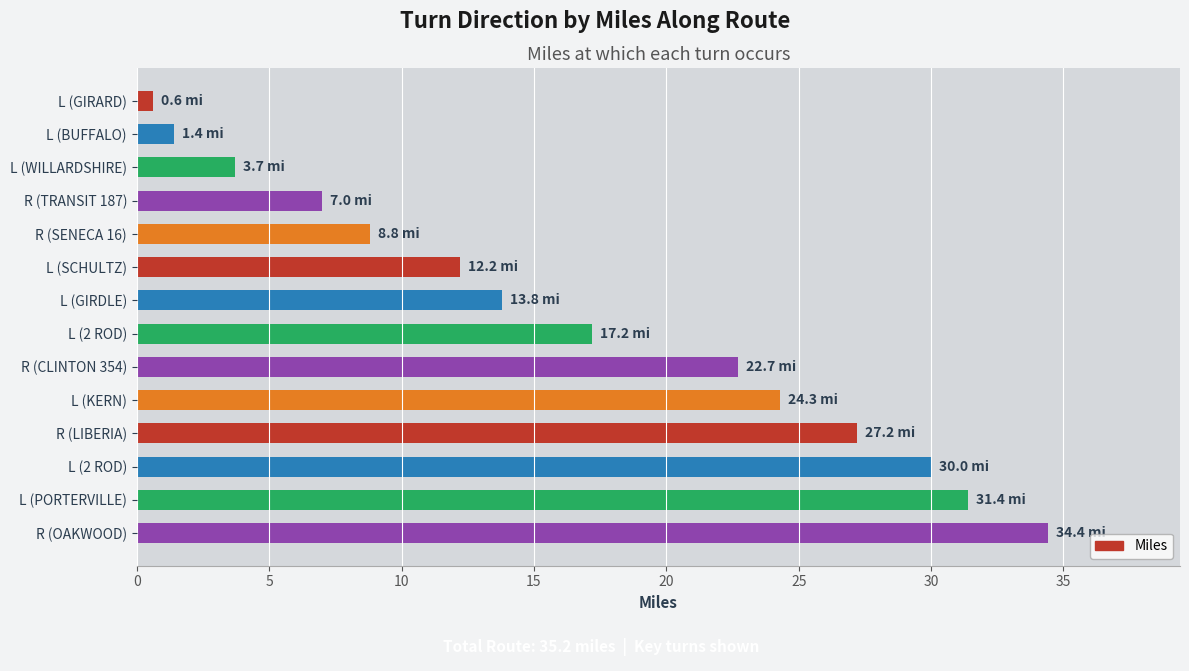

What is the difference between the maximum and second lowest values?

33.0